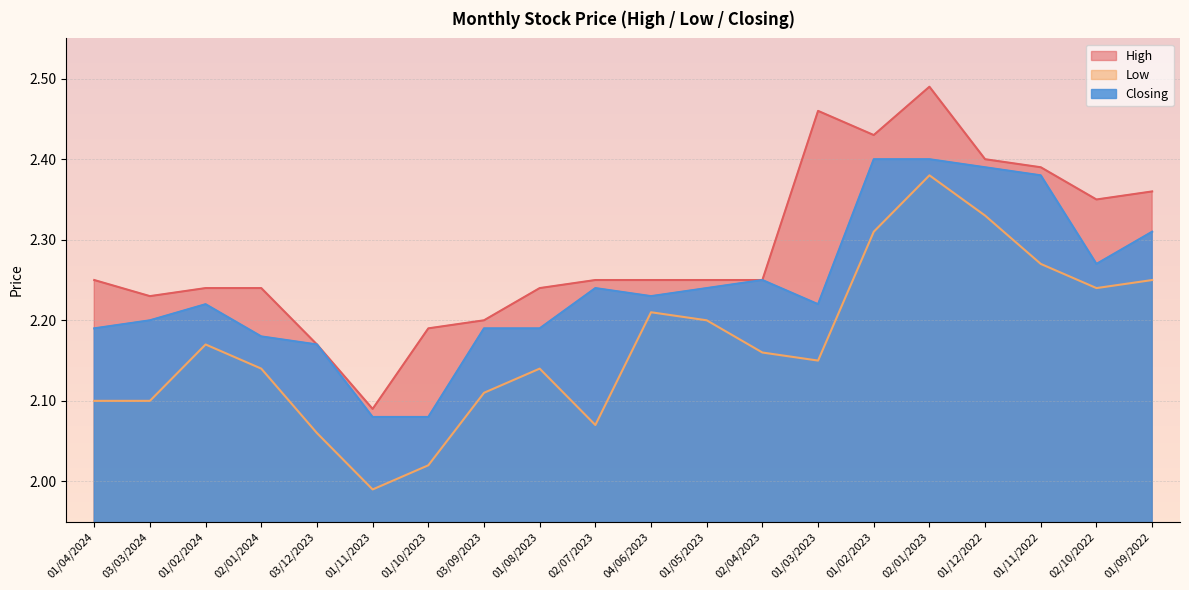

What is the difference between the highest and lowest values at 03/09/2023?

0.1